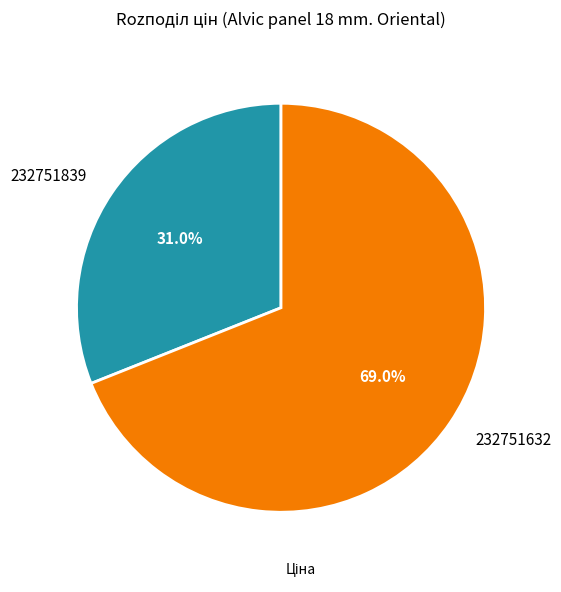

What is the largest slice in the pie chart?

232751632